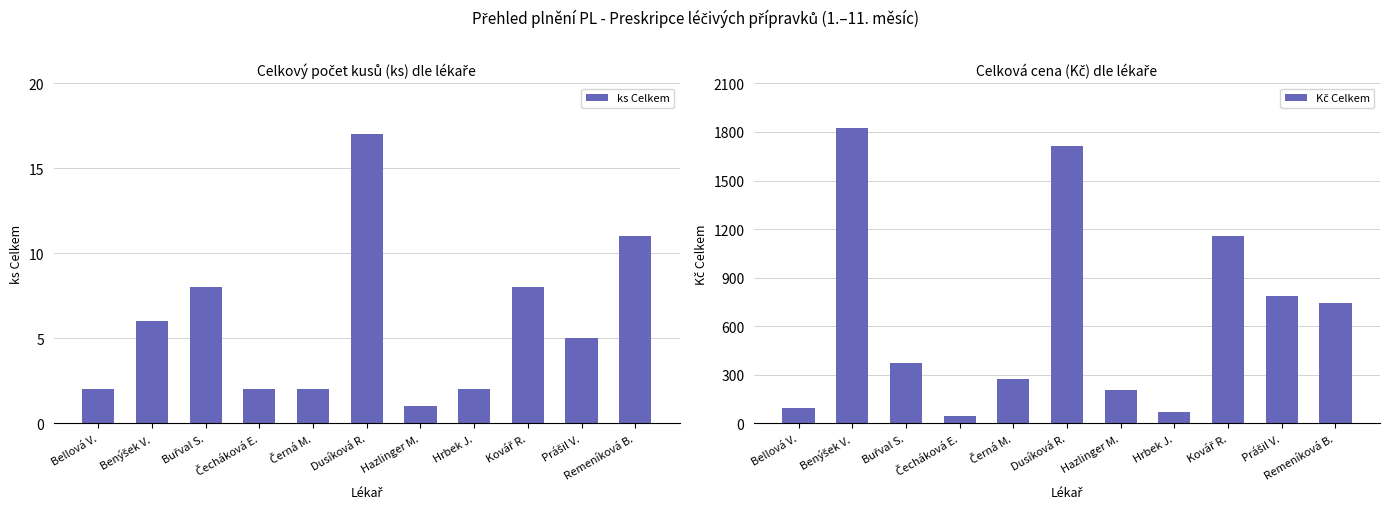

Is it true that ks Celkem equals 7.0 at Prášil V.?

False